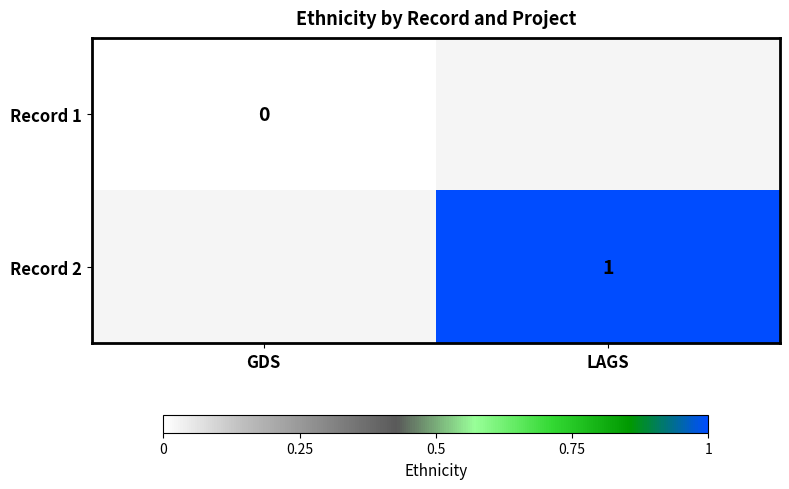

The value of Record 2 at LAGS is 1.6. True or false?

False